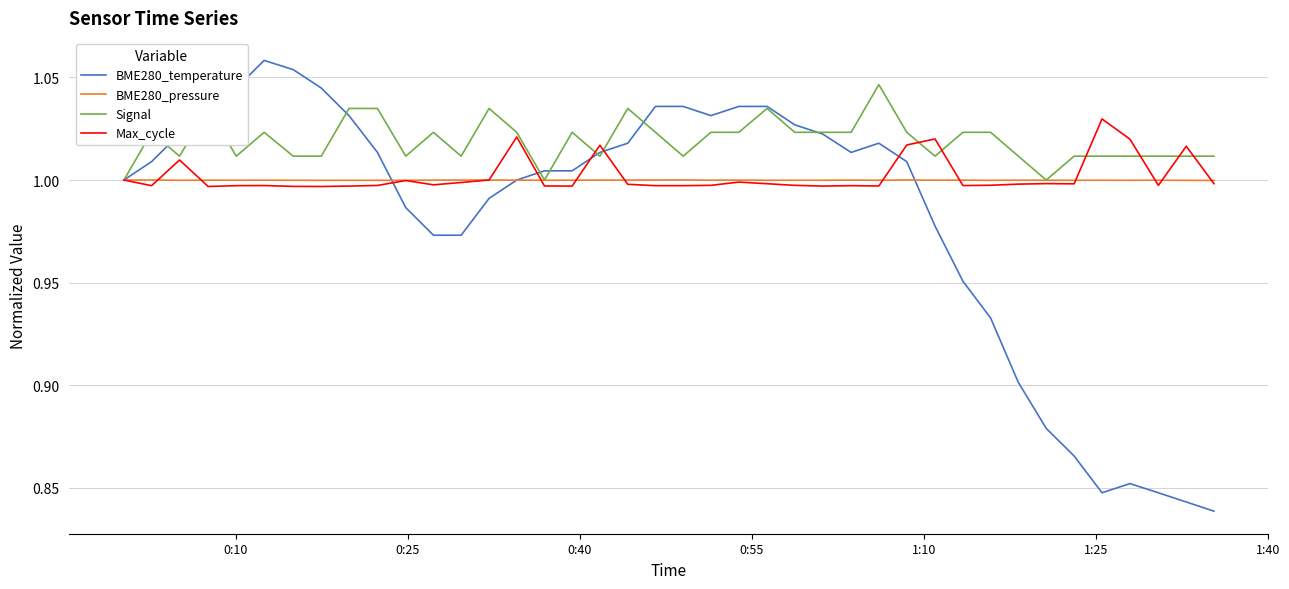

List the series in order of their peak value, lowest first.

BME280_pressure, Max_cycle, Signal, BME280_temperature